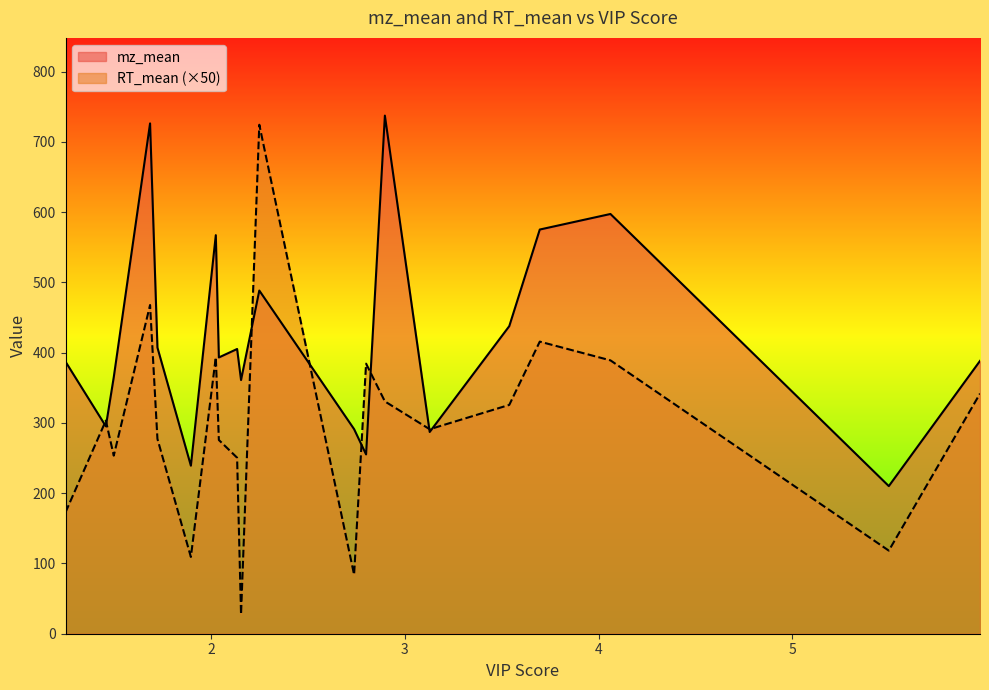

What is the difference between the highest and lowest values at 5.96837429632615?

46.6